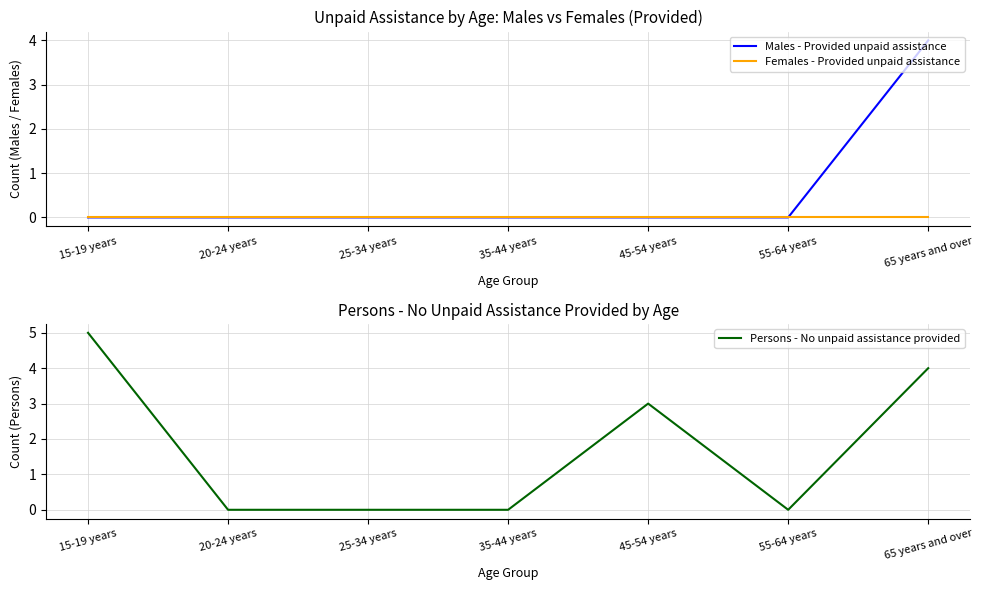

True or false: Males - Provided unpaid assistance has more than 1 points higher than both neighbors.

False